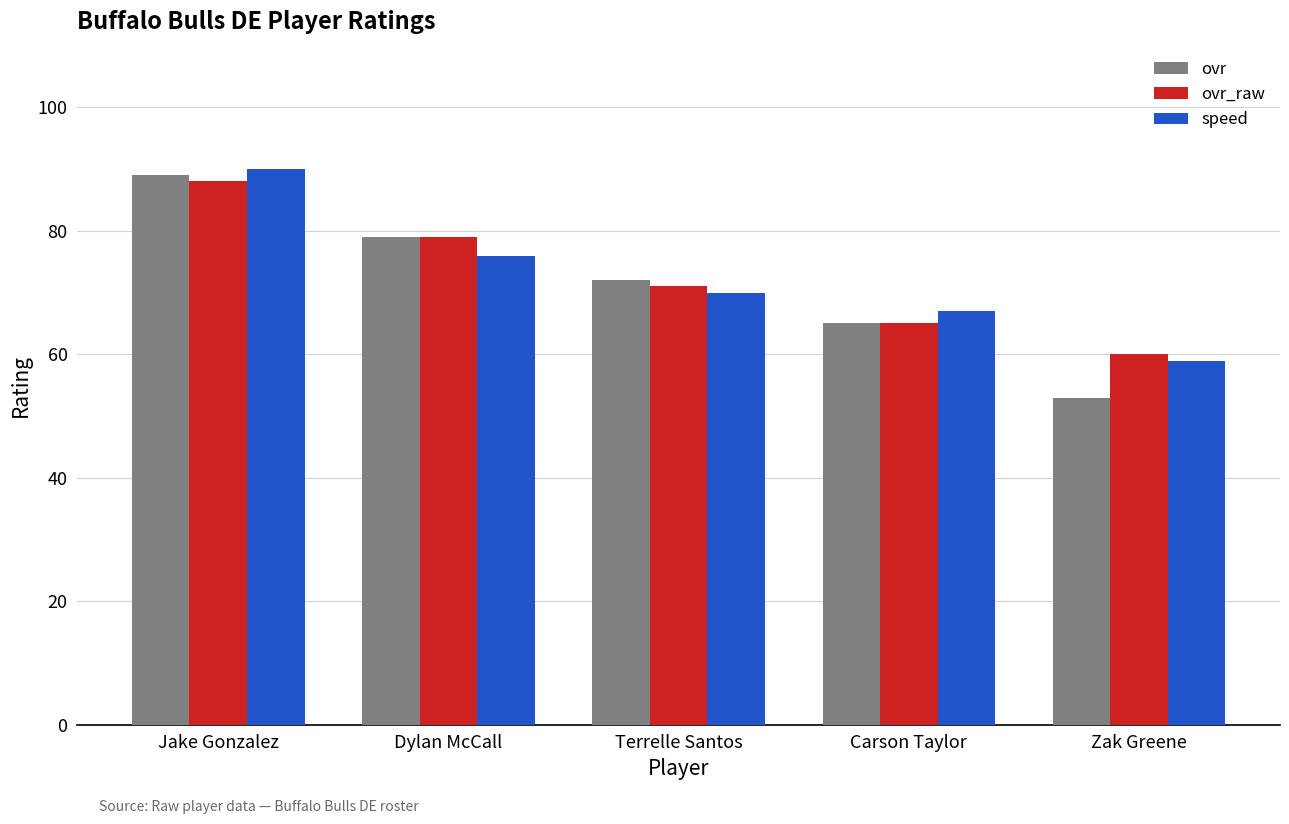

Is it true that ovr equals 79 at Dylan McCall?

True